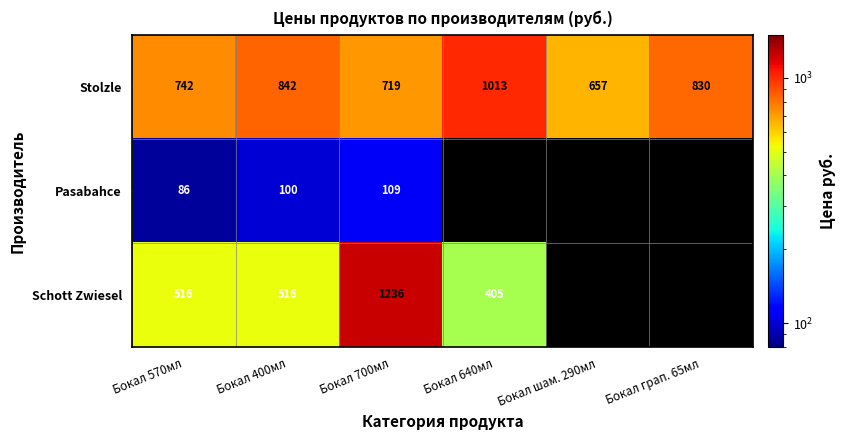

The value of Schott Zwiesel at Бокал 400мл is 516. True or false?

True